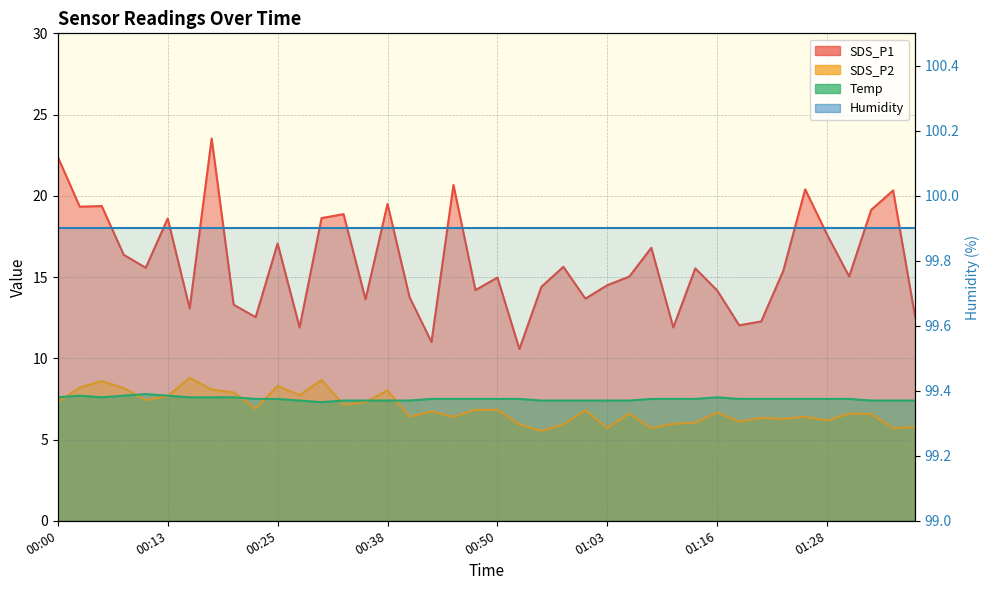

Is the value of SDS_P2 at 01:26 greater than the value of Temp at 01:31?

No